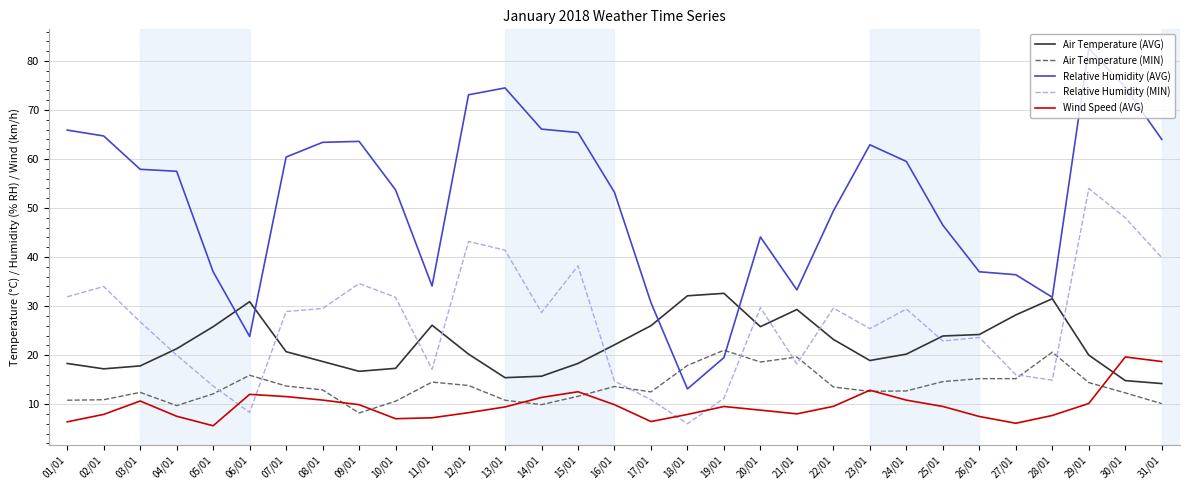

The Wind Speed (AVG) series shows 16.3 at 06/01. True or false?

False